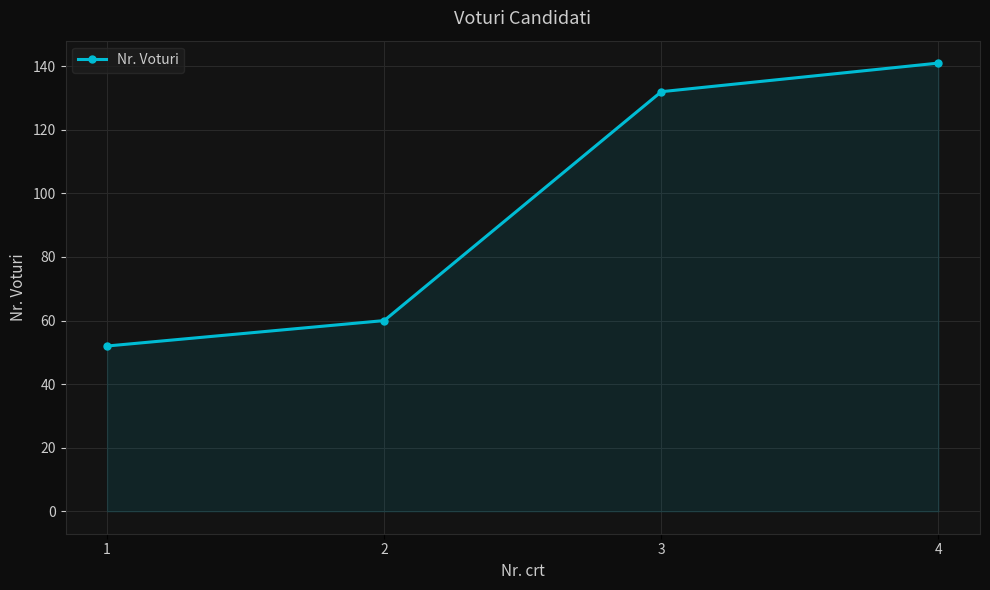

The chart shows a value of 22 at 1. True or false?

False